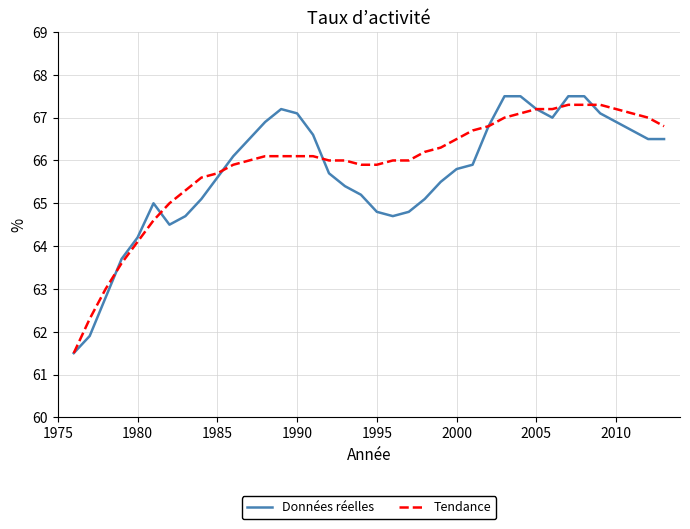

Which series has the widest spread of values?

Données réelles